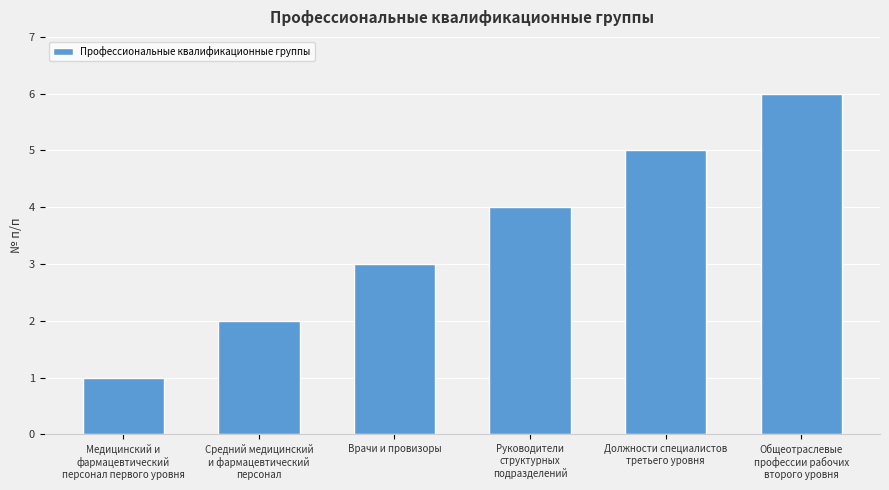

True or false: the data shows 4 at Руководители
структурных
подразделений.

True